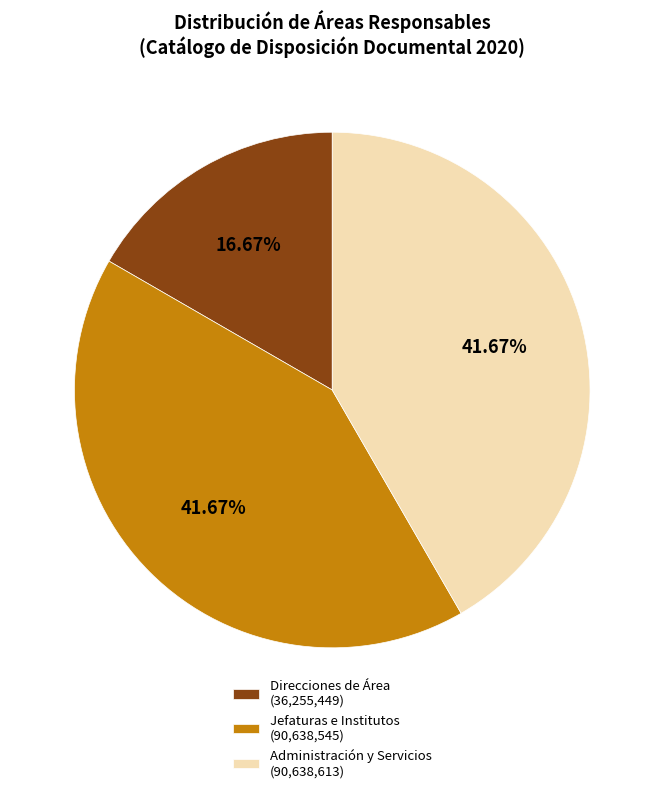

How many segments does this pie chart have?

3